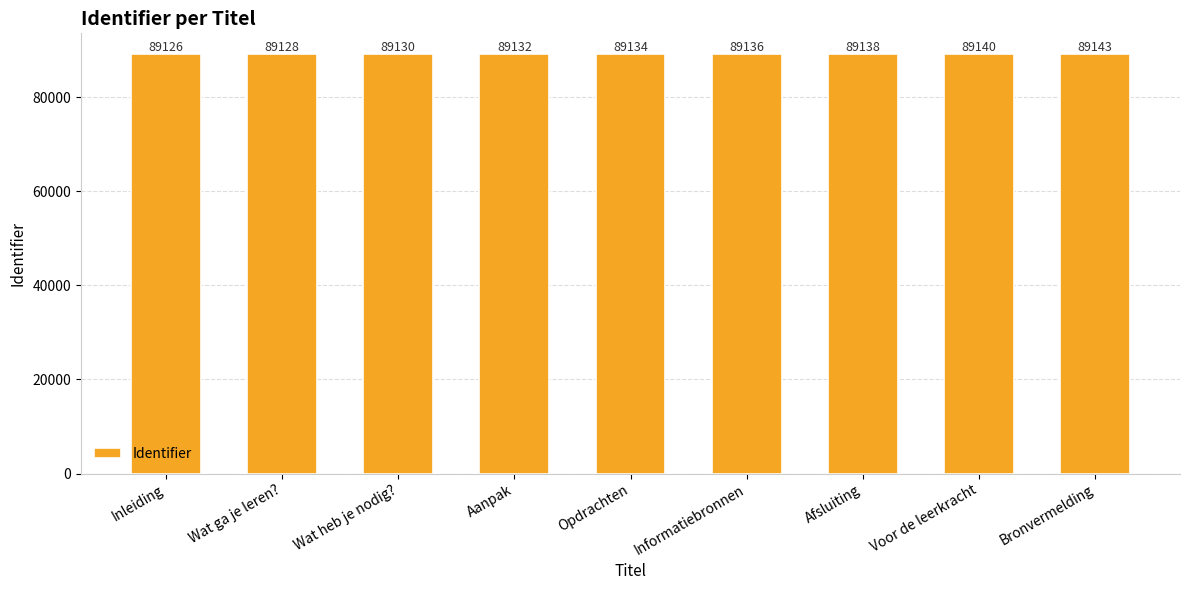

Approximately how many times larger is the value at Inleiding compared to Aanpak?

1.0